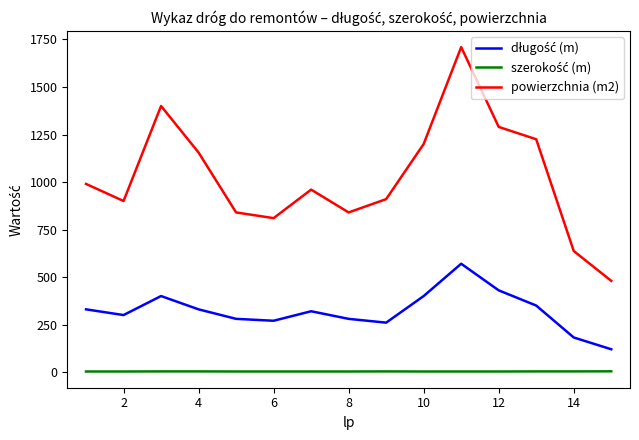

What is the greatest value displayed?

1710.0